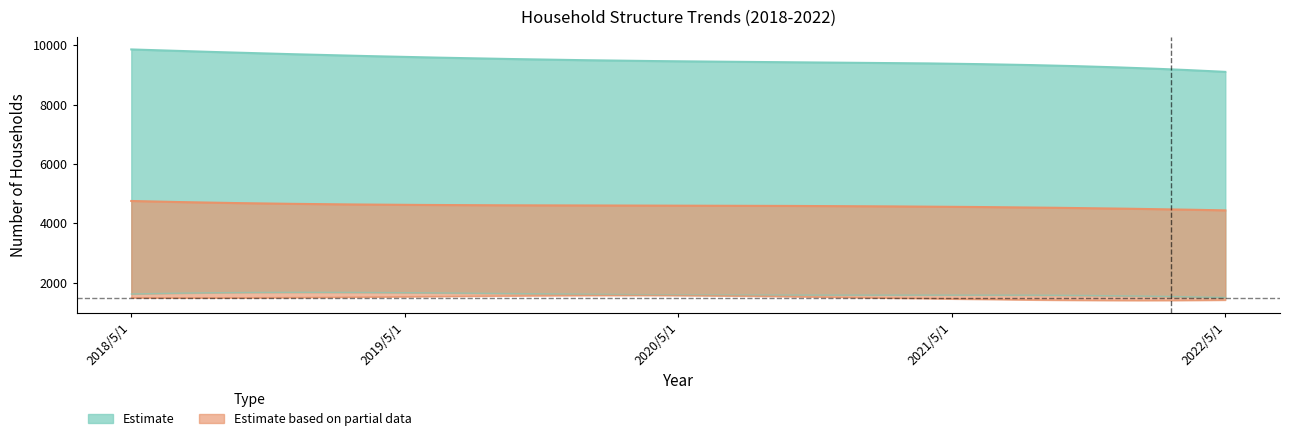

What is the value of the Households with spouse (j) point at the 3rd from the left?

4594